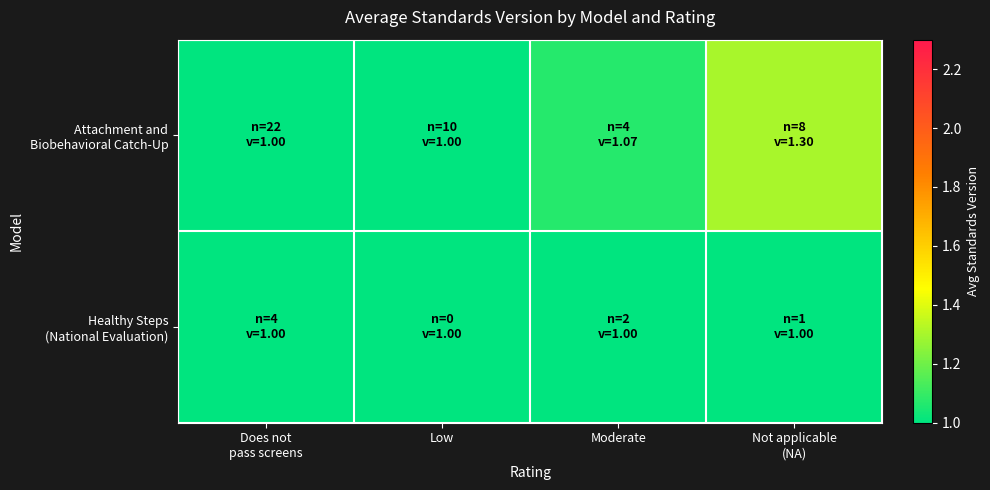

At which category does the chart reach its peak across all series?

Not applicable
(NA)